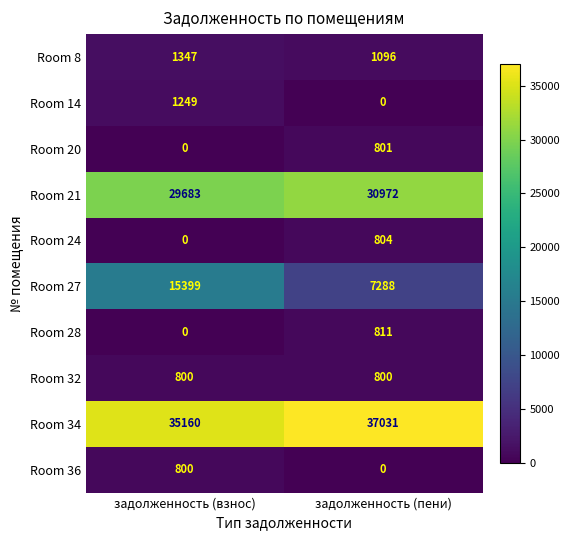

How many distinct data groups are displayed?

10